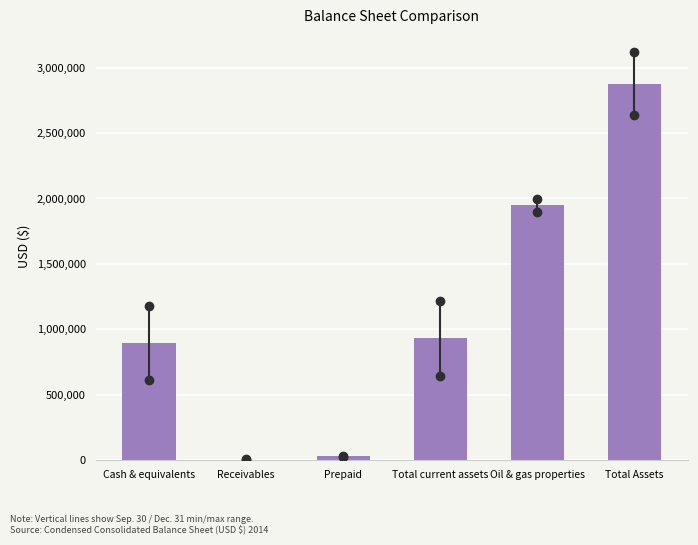

Reading right to left, list all the values displayed in this chart.

Total Assets=2877372	Oil & gas properties=1947514	Total current assets=929858	Prepaid=29841	Receivables=3782	Cash & equivalents=896235